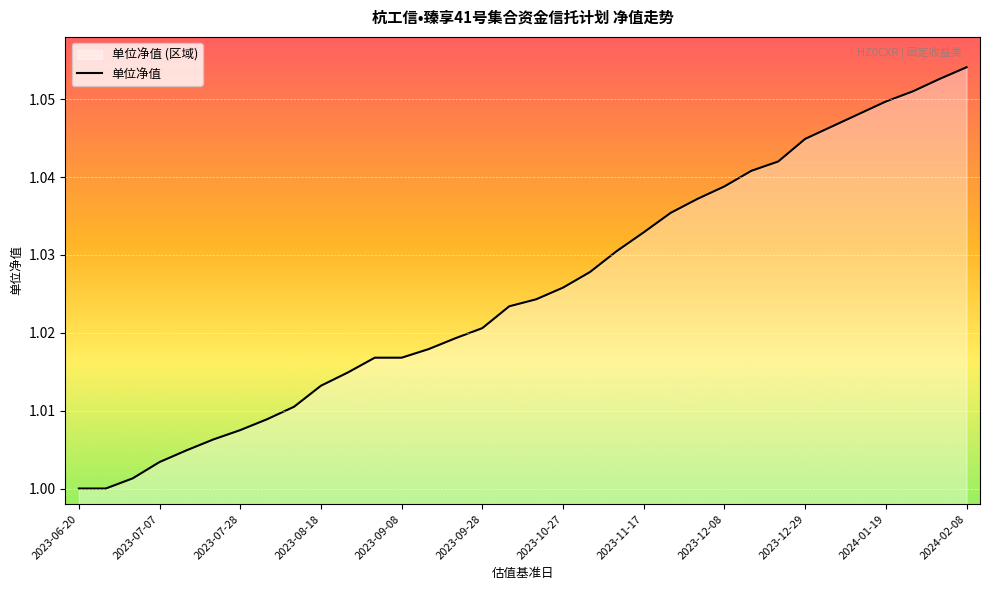

What is the value of the 19th point from the left?

1.0